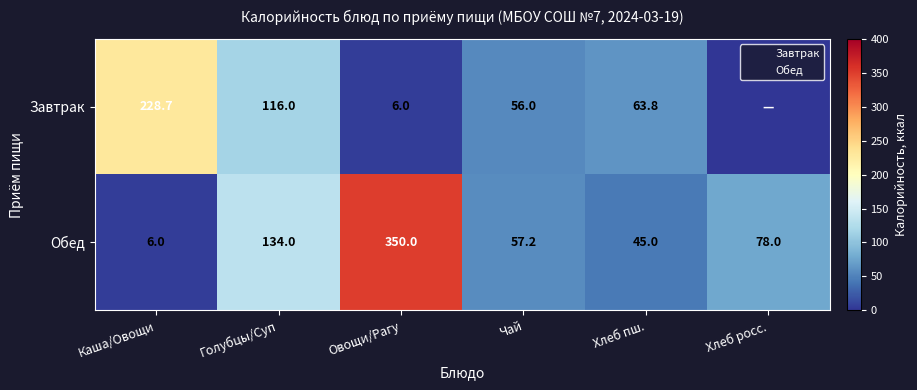

What is the sum of all Обед values?

670.2